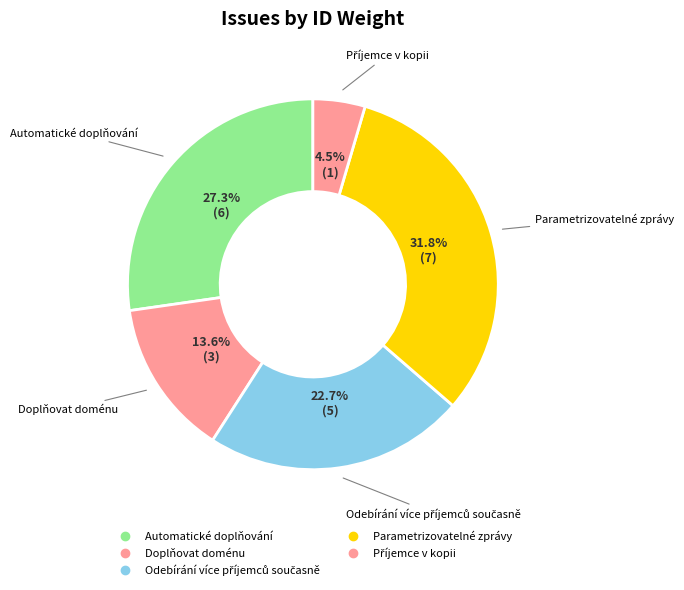

True or false: Odebírání více příjemců současně accounts for 23% of the total.

True